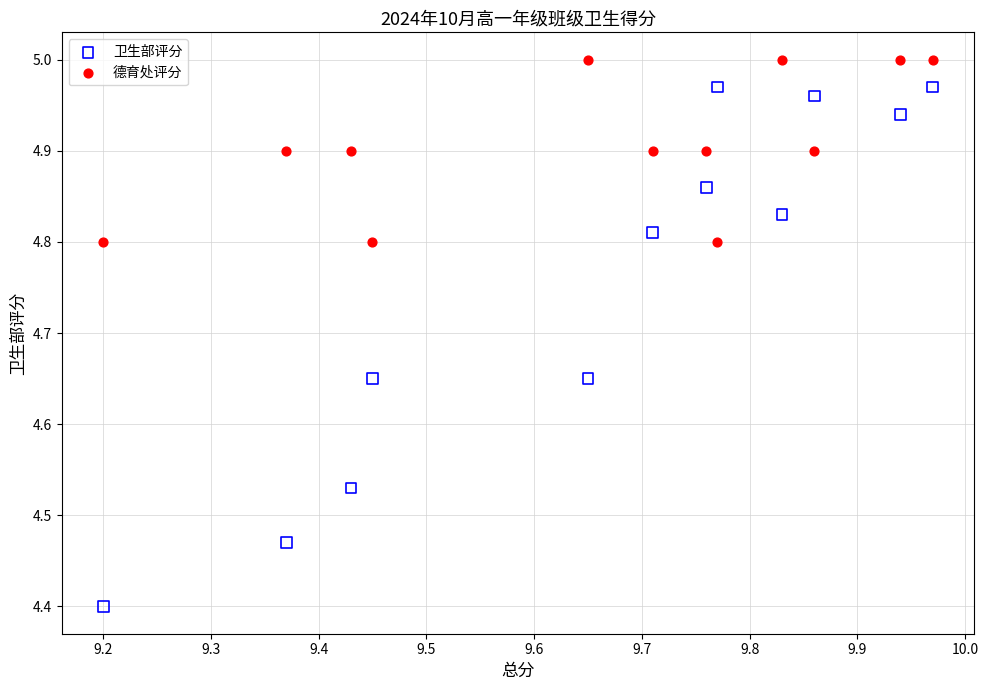

Which series reaches the minimum Y coordinate?

卫生部评分